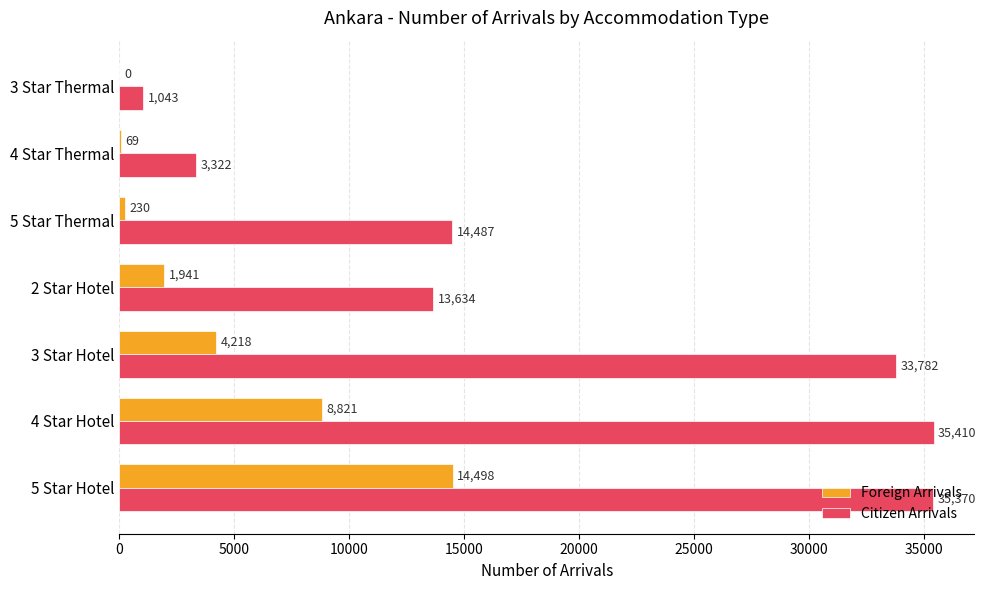

What is the sum of all Foreign Arrivals values?

29777